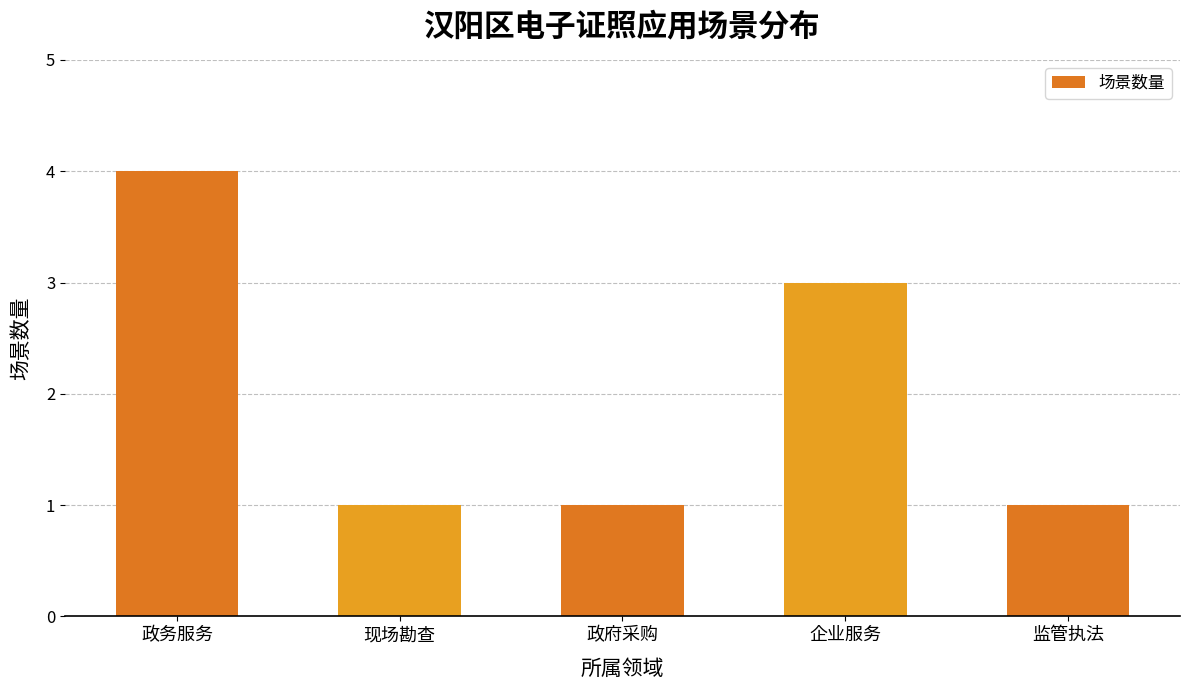

What is the maximum value shown in the chart?

4